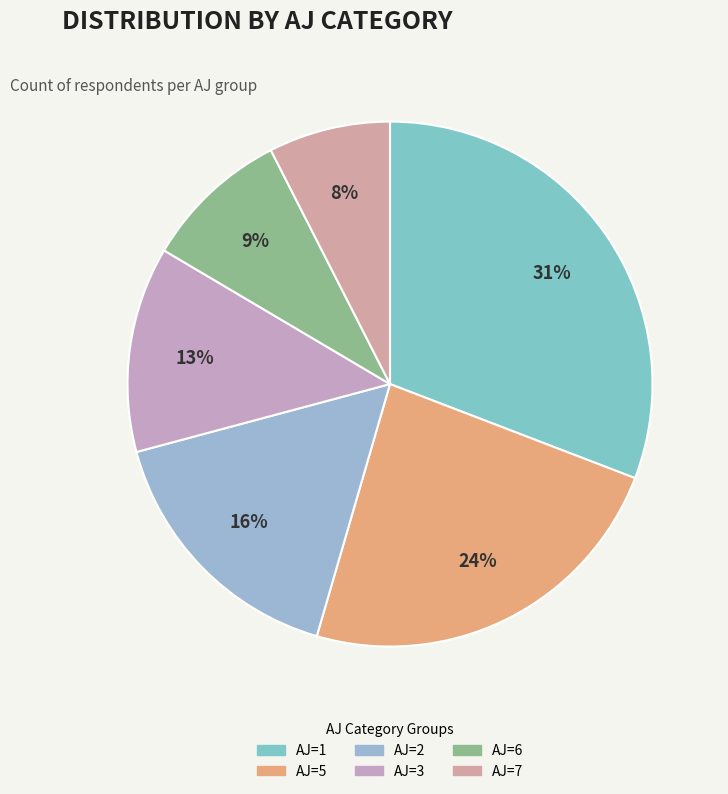

Which category has the biggest portion of the pie?

1